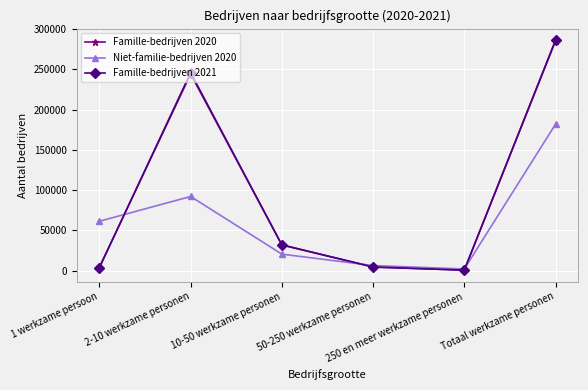

What is the lowest value of the Niet-familie-bedrijven 2020 series?

1945